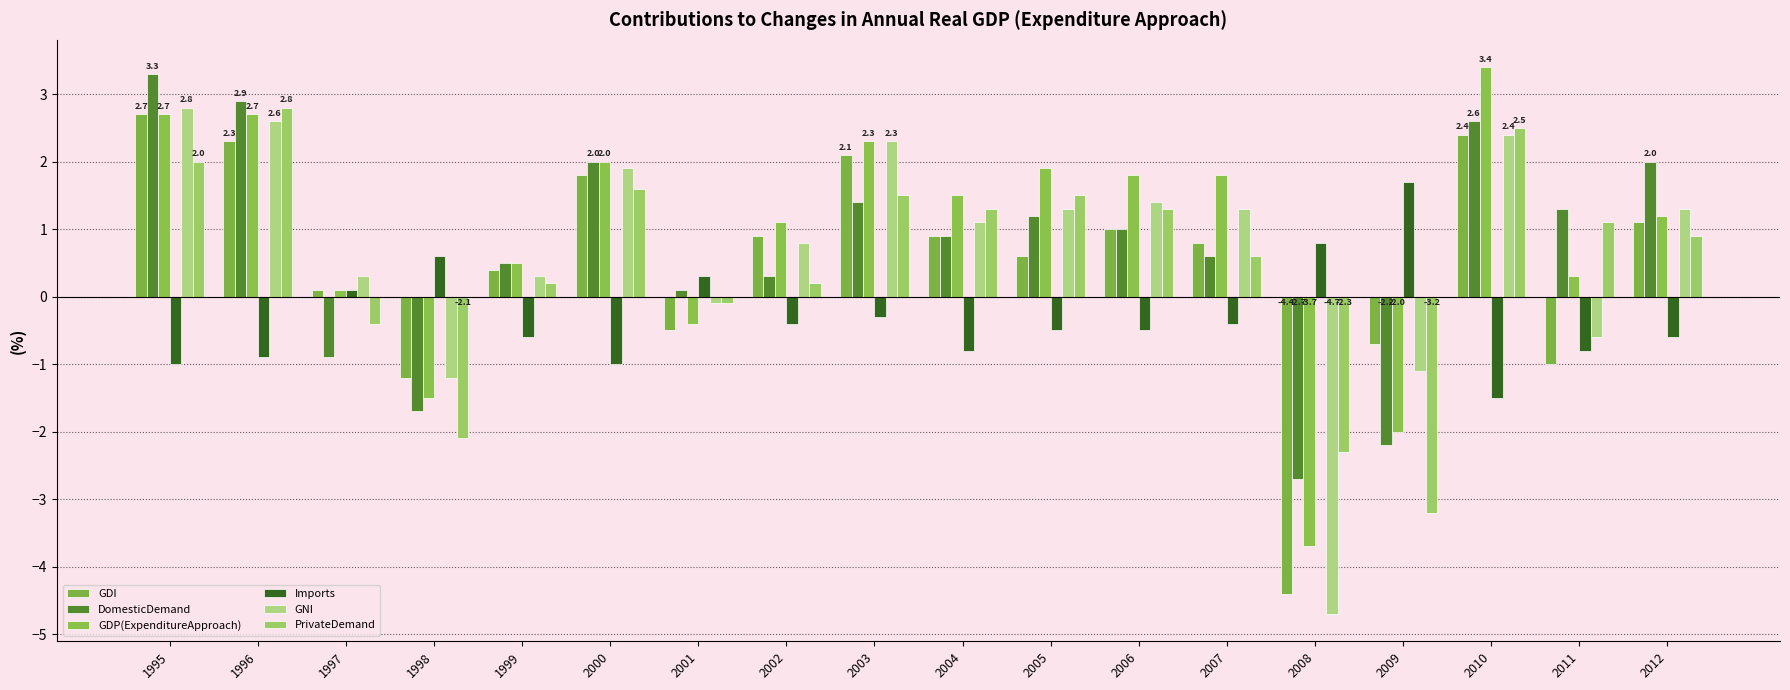

True or false: PrivateDemand has a value of 1.3 at 2004.

True